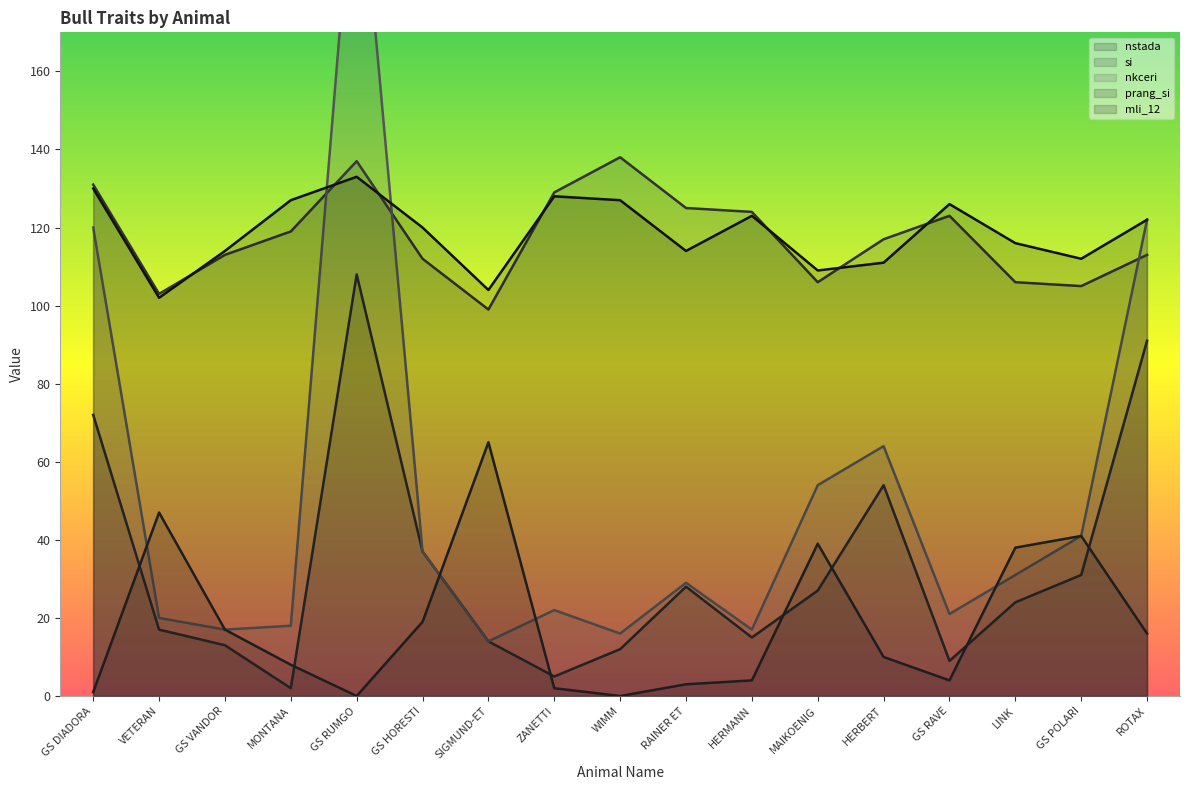

True or false: si and prang_si cross at least once.

False